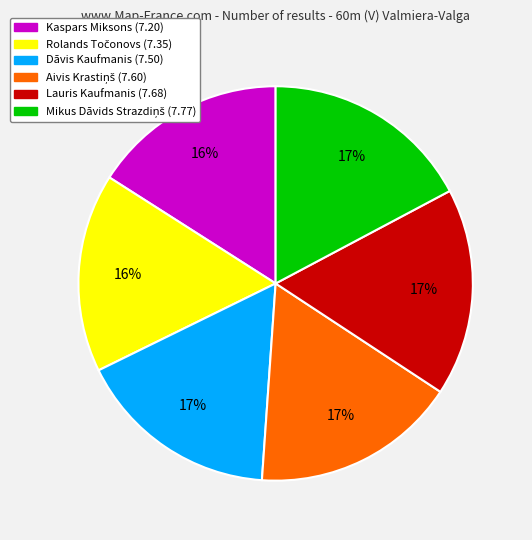

To the nearest percent, what is the average slice percentage?

17%